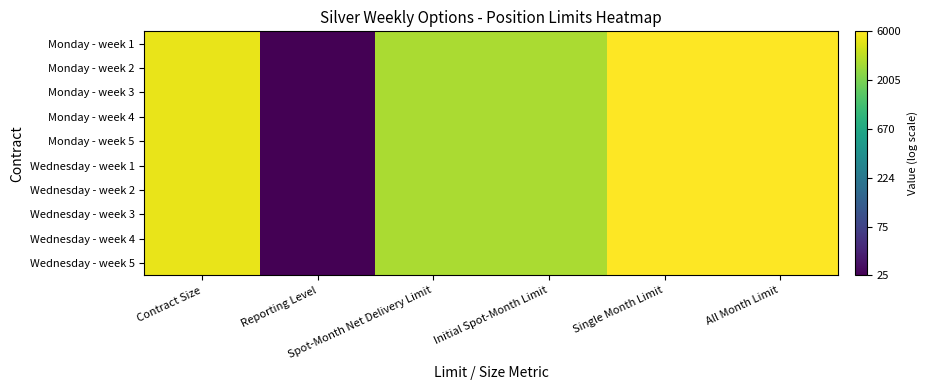

Reading left to right, transcribe all the data shown in this chart.

Monday - week 1: Contract Size=3.7	Reporting Level=1.4	Spot-Month Net Delivery Limit=3.5	Initial Spot-Month Limit=3.5	Single Month Limit=3.8	All Month Limit=3.8
Monday - week 2: Contract Size=3.7	Reporting Level=1.4	Spot-Month Net Delivery Limit=3.5	Initial Spot-Month Limit=3.5	Single Month Limit=3.8	All Month Limit=3.8
Monday - week 3: Contract Size=3.7	Reporting Level=1.4	Spot-Month Net Delivery Limit=3.5	Initial Spot-Month Limit=3.5	Single Month Limit=3.8	All Month Limit=3.8
Monday - week 4: Contract Size=3.7	Reporting Level=1.4	Spot-Month Net Delivery Limit=3.5	Initial Spot-Month Limit=3.5	Single Month Limit=3.8	All Month Limit=3.8
Monday - week 5: Contract Size=3.7	Reporting Level=1.4	Spot-Month Net Delivery Limit=3.5	Initial Spot-Month Limit=3.5	Single Month Limit=3.8	All Month Limit=3.8
Wednesday - week 1: Contract Size=3.7	Reporting Level=1.4	Spot-Month Net Delivery Limit=3.5	Initial Spot-Month Limit=3.5	Single Month Limit=3.8	All Month Limit=3.8
Wednesday - week 2: Contract Size=3.7	Reporting Level=1.4	Spot-Month Net Delivery Limit=3.5	Initial Spot-Month Limit=3.5	Single Month Limit=3.8	All Month Limit=3.8
Wednesday - week 3: Contract Size=3.7	Reporting Level=1.4	Spot-Month Net Delivery Limit=3.5	Initial Spot-Month Limit=3.5	Single Month Limit=3.8	All Month Limit=3.8
Wednesday - week 4: Contract Size=3.7	Reporting Level=1.4	Spot-Month Net Delivery Limit=3.5	Initial Spot-Month Limit=3.5	Single Month Limit=3.8	All Month Limit=3.8
Wednesday - week 5: Contract Size=3.7	Reporting Level=1.4	Spot-Month Net Delivery Limit=3.5	Initial Spot-Month Limit=3.5	Single Month Limit=3.8	All Month Limit=3.8